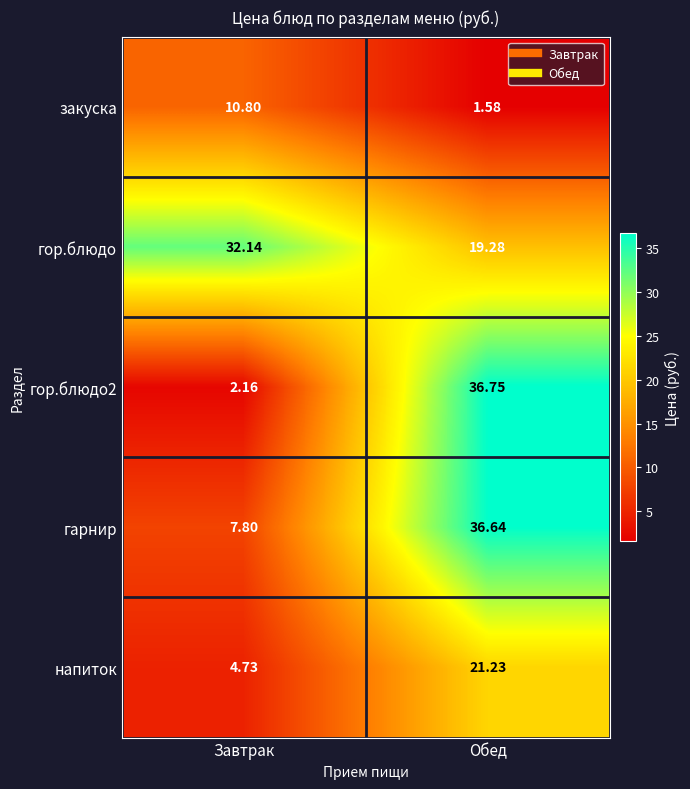

Which series has the largest total across all categories?

гор.блюдо